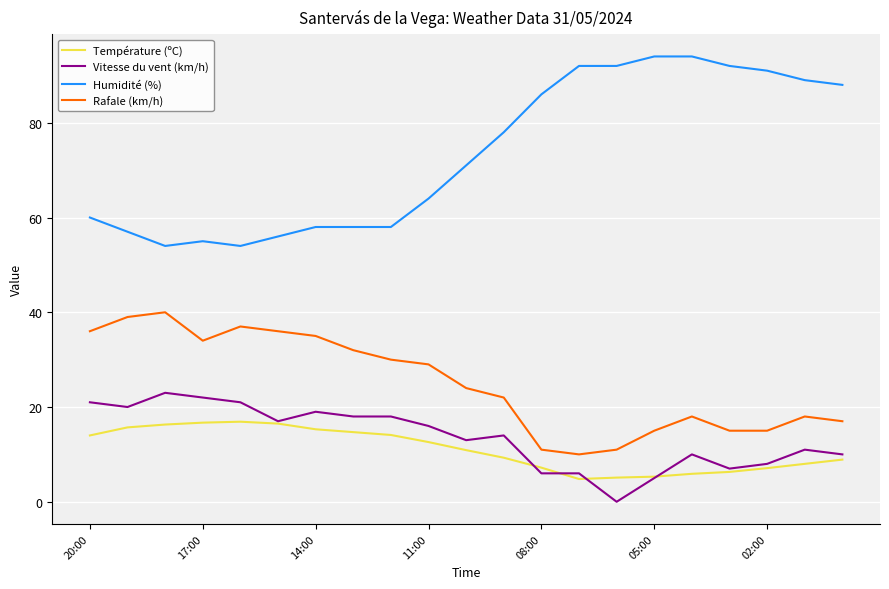

What is the average value of the Humidité (%) series?

73.4